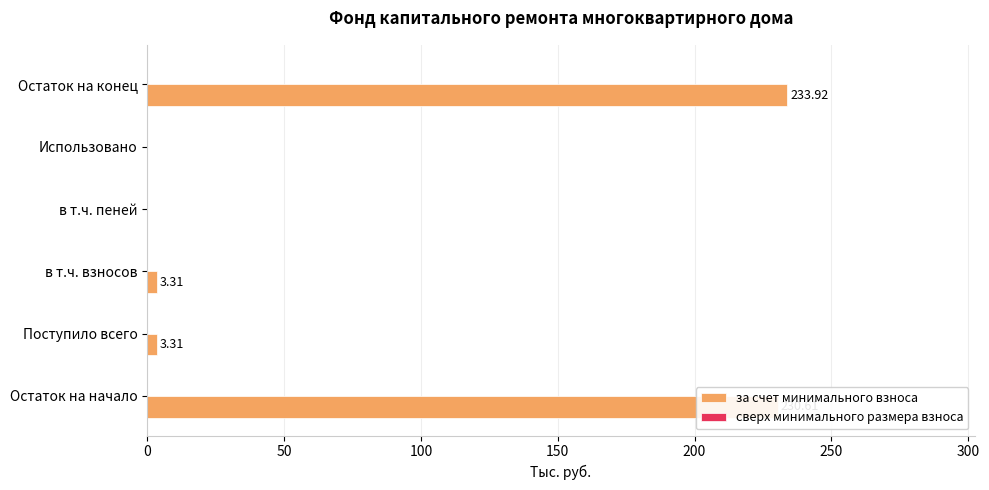

What is the change in value from в т.ч. взносов to Остаток на конец?

+230.6